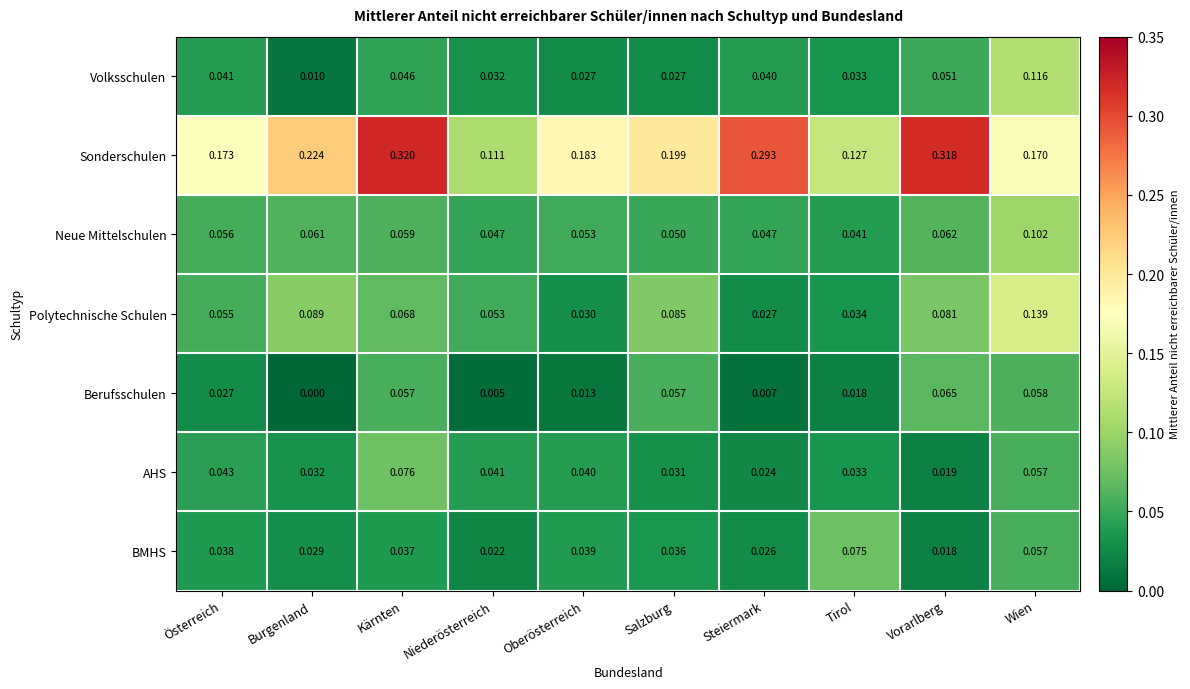

Which series has the largest range (max minus min)?

Sonderschulen